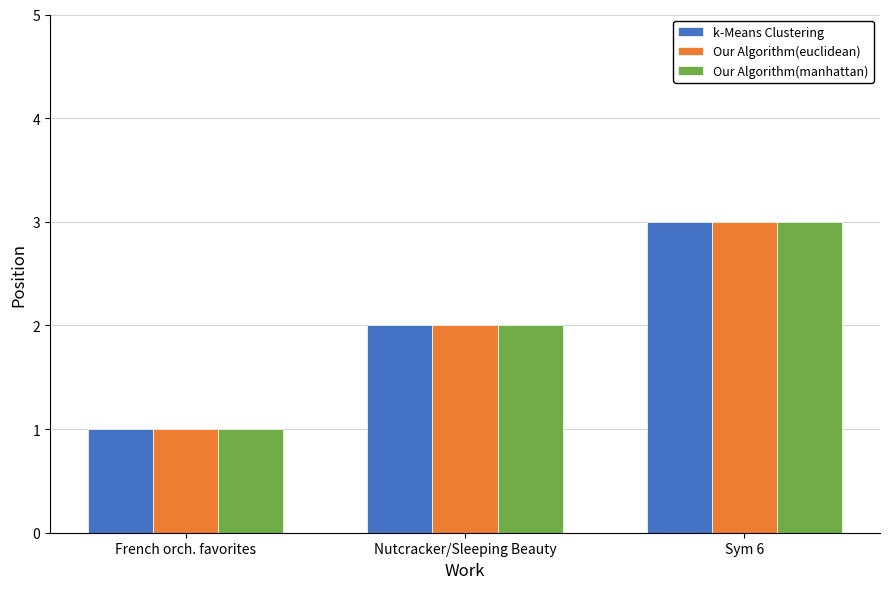

Is it true that k-Means Clustering equals 1 at French orch. favorites?

True